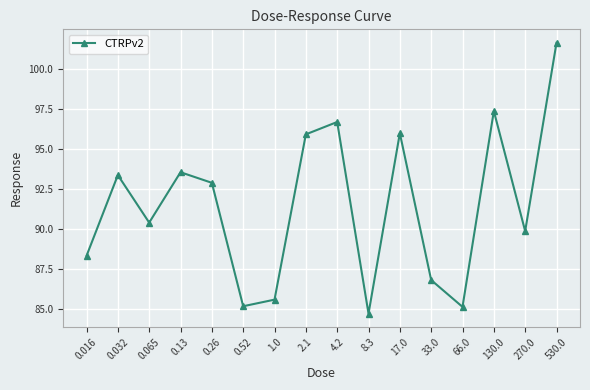

How many lines are shown in the chart?

1